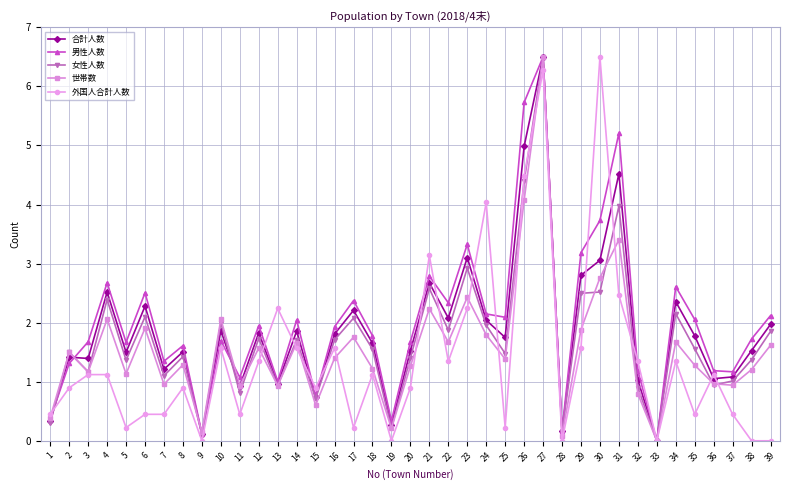

Which series changed the most between 14 and 29?

男性人数